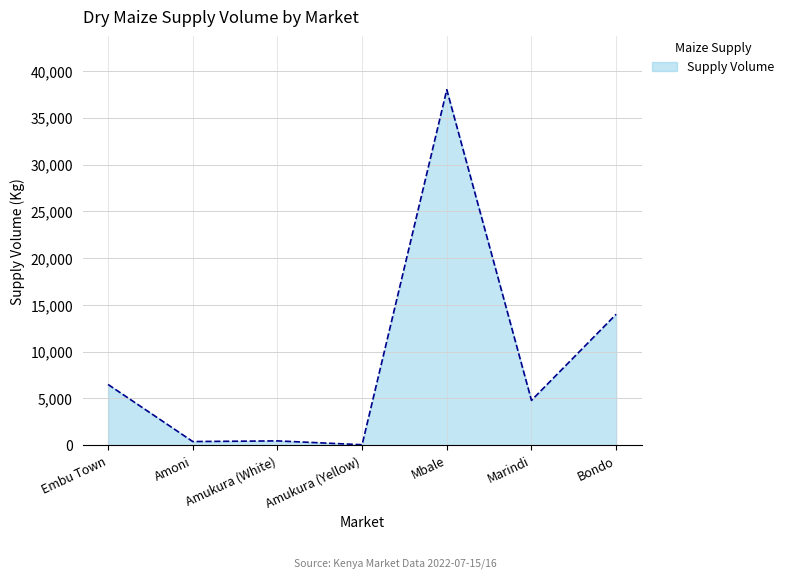

What is the greatest value displayed?

38000